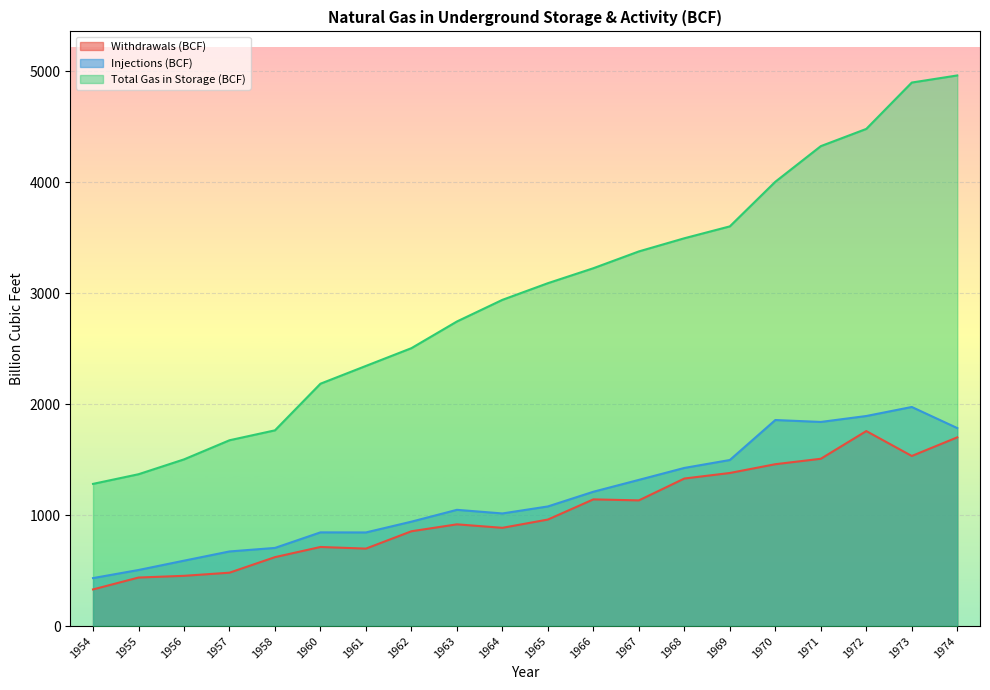

At which category does Withdrawals (BCF) reach its first local valley?

1961